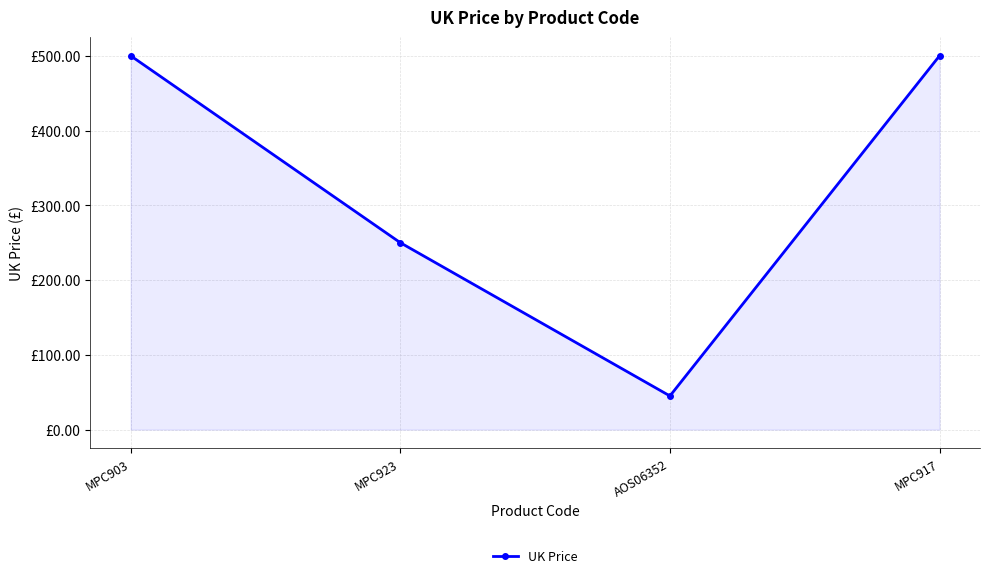

How many categories are shown in the chart?

4